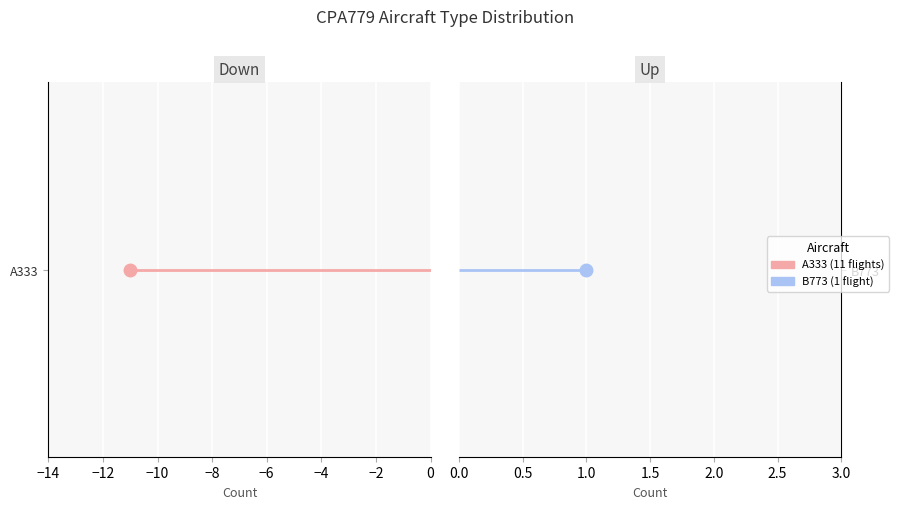

What is the label of the 2nd point from the left?

B773